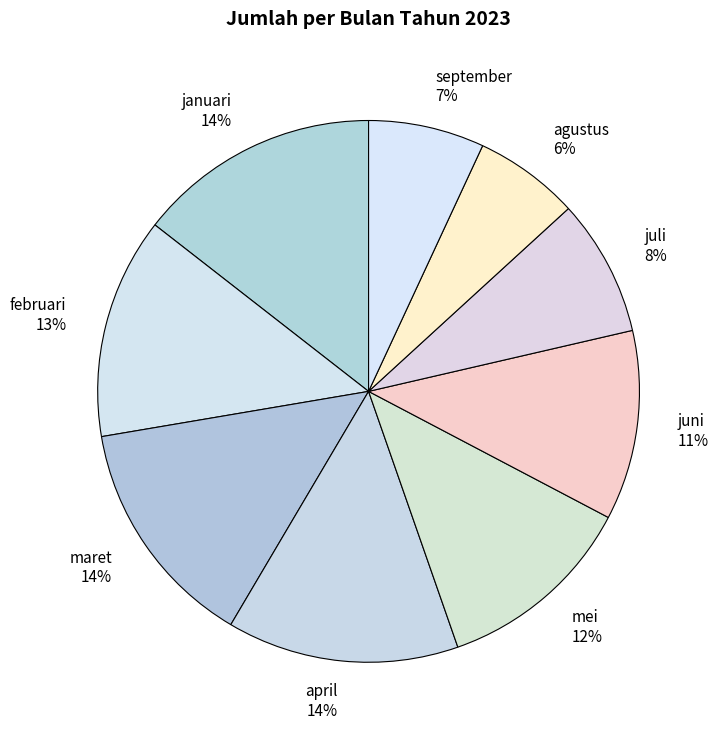

Which has a higher value, maret or juni?

maret